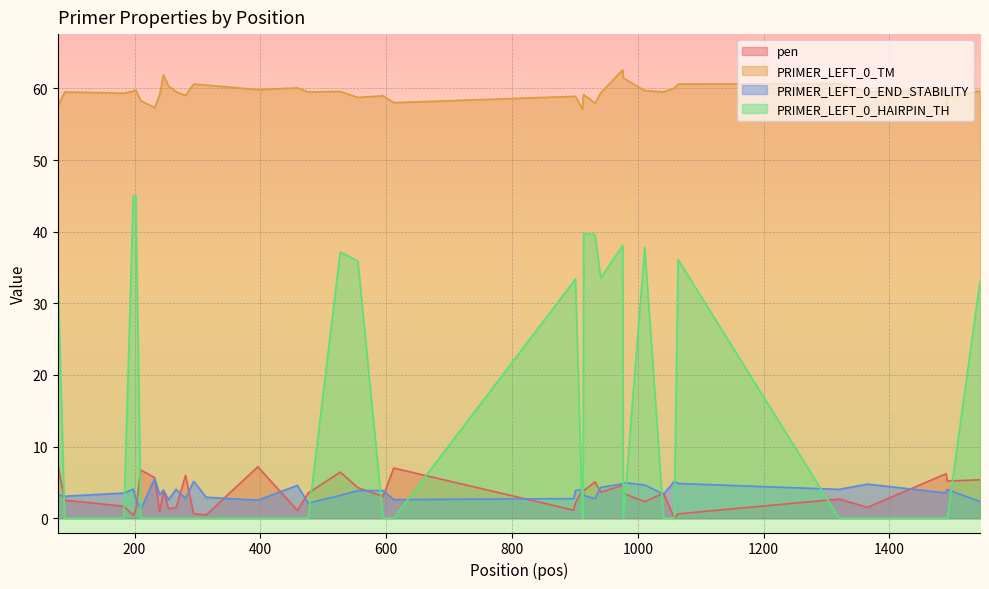

True or false: PRIMER_LEFT_0_TM and PRIMER_LEFT_0_HAIRPIN_TH cross at least once.

False